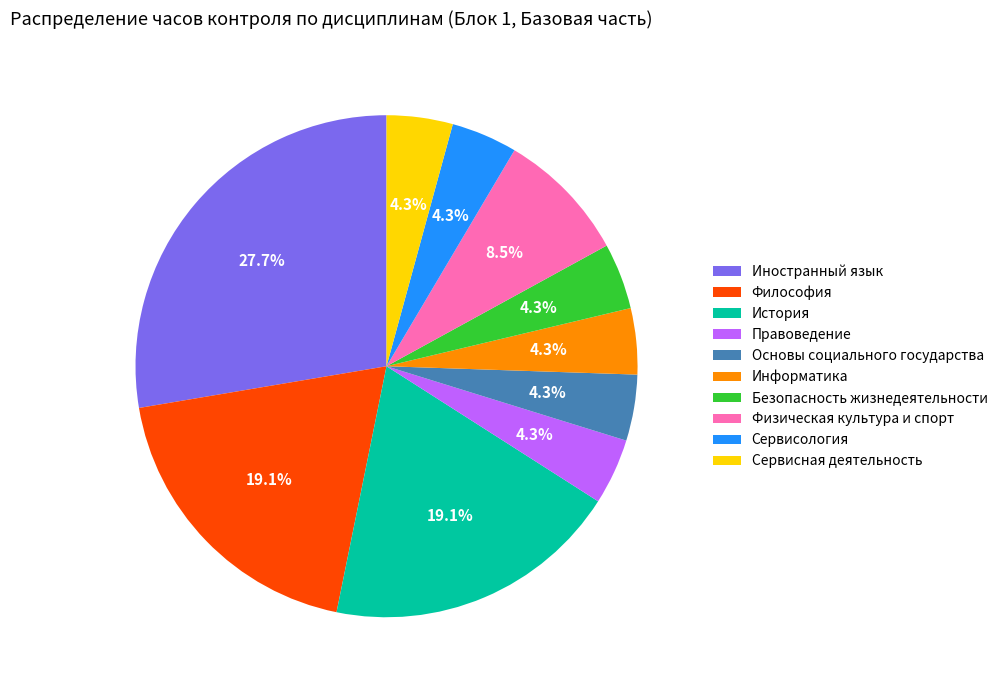

To the nearest percent, what is the difference between the largest and smallest slice percentages?

23%